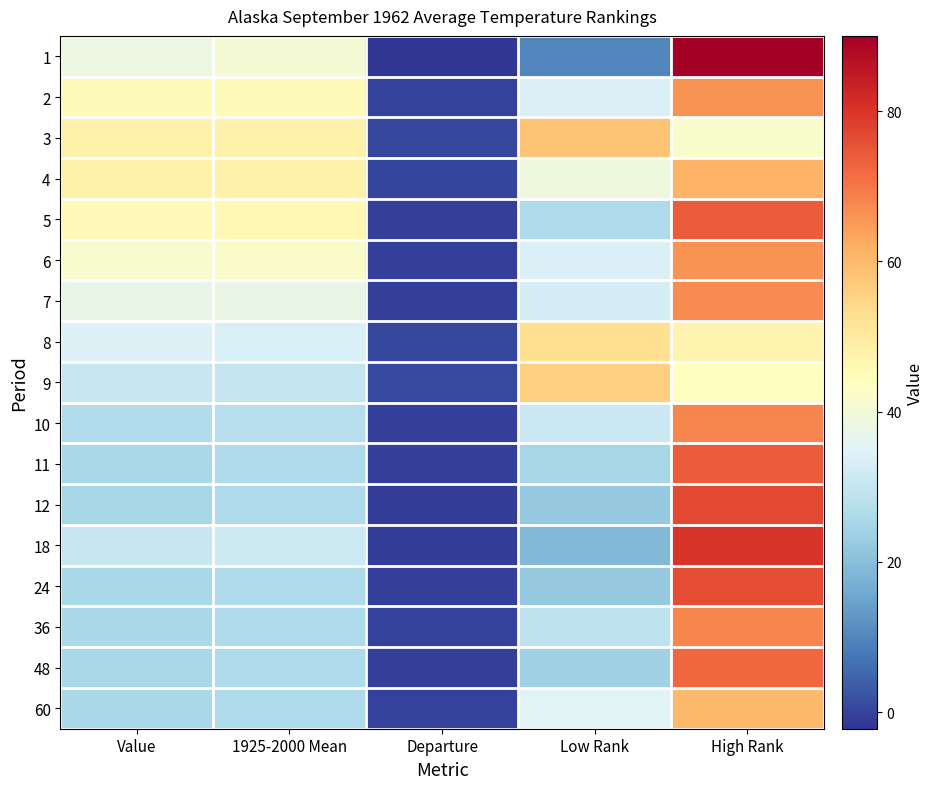

Reading left to right, what are all the values shown in this chart?

1: Value=38.4	1925-2000 Mean=40.6	Departure=-2.2	Low Rank=10.0	High Rank=90.0
2: Value=44.8	1925-2000 Mean=45.1	Departure=-0.3	Low Rank=34.0	High Rank=66.0
3: Value=48.1	1925-2000 Mean=47.6	Departure=0.5	Low Rank=58.0	High Rank=42.0
4: Value=48.1	1925-2000 Mean=48.0	Departure=0.1	Low Rank=39.0	High Rank=61.0
5: Value=45.5	1925-2000 Mean=46.0	Departure=-0.5	Low Rank=26.0	High Rank=74.0
6: Value=41.7	1925-2000 Mean=42.2	Departure=-0.5	Low Rank=34.0	High Rank=66.0
7: Value=37.3	1925-2000 Mean=37.7	Departure=-0.4	Low Rank=33.0	High Rank=67.0
8: Value=34.2	1925-2000 Mean=33.6	Departure=0.6	Low Rank=53.0	High Rank=47.0
9: Value=30.8	1925-2000 Mean=30.1	Departure=0.7	Low Rank=56.0	High Rank=44.0
10: Value=26.9	1925-2000 Mean=27.5	Departure=-0.6	Low Rank=31.0	High Rank=68.0
11: Value=25.3	1925-2000 Mean=26.0	Departure=-0.7	Low Rank=25.0	High Rank=74.0
12: Value=25.0	1925-2000 Mean=26.0	Departure=-1.0	Low Rank=22.0	High Rank=77.0
18: Value=30.5	1925-2000 Mean=31.4	Departure=-0.9	Low Rank=19.0	High Rank=80.0
24: Value=25.5	1925-2000 Mean=26.0	Departure=-0.5	Low Rank=22.0	High Rank=76.0
36: Value=25.6	1925-2000 Mean=25.9	Departure=-0.3	Low Rank=29.0	High Rank=68.0
48: Value=25.3	1925-2000 Mean=25.9	Departure=-0.6	Low Rank=24.0	High Rank=72.0
60: Value=25.8	1925-2000 Mean=25.9	Departure=-0.1	Low Rank=35.0	High Rank=60.0